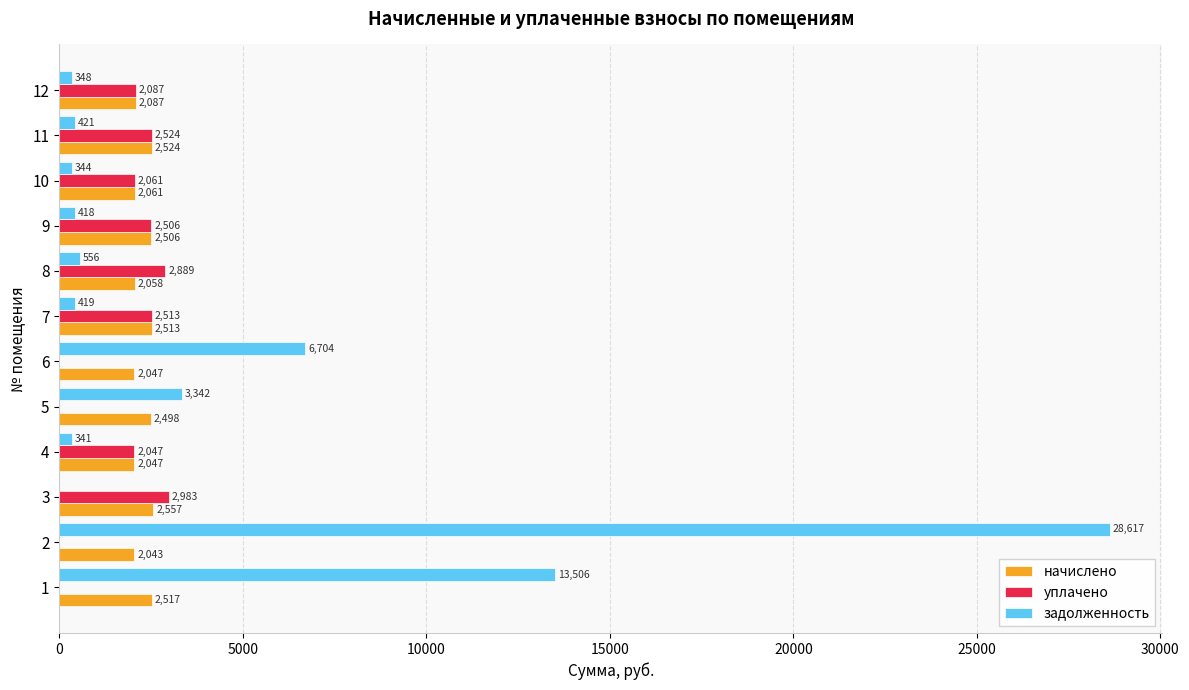

What is the maximum value shown in the chart?

28617.4